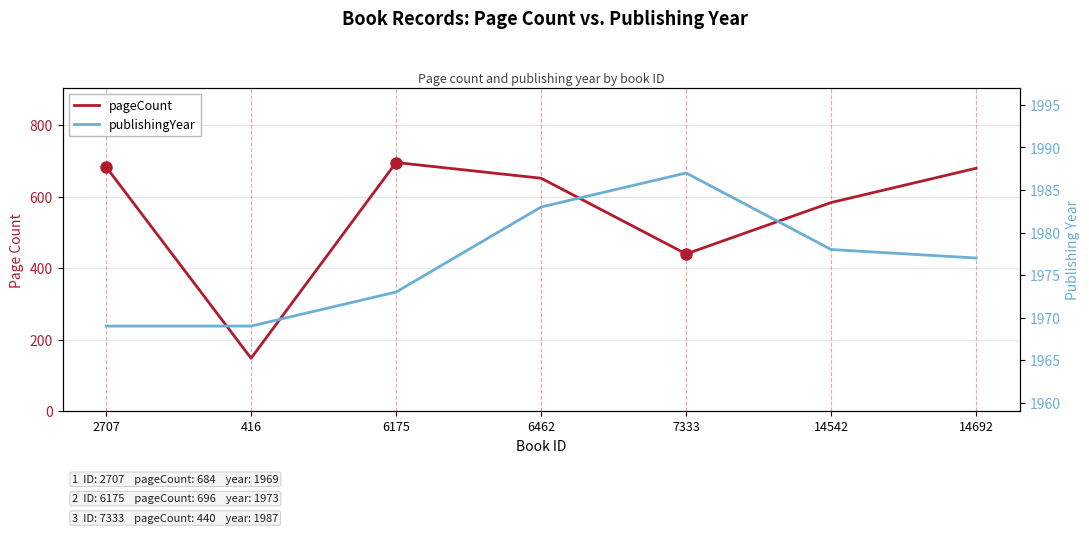

The value of publishingYear at 416 is 2938. True or false?

False